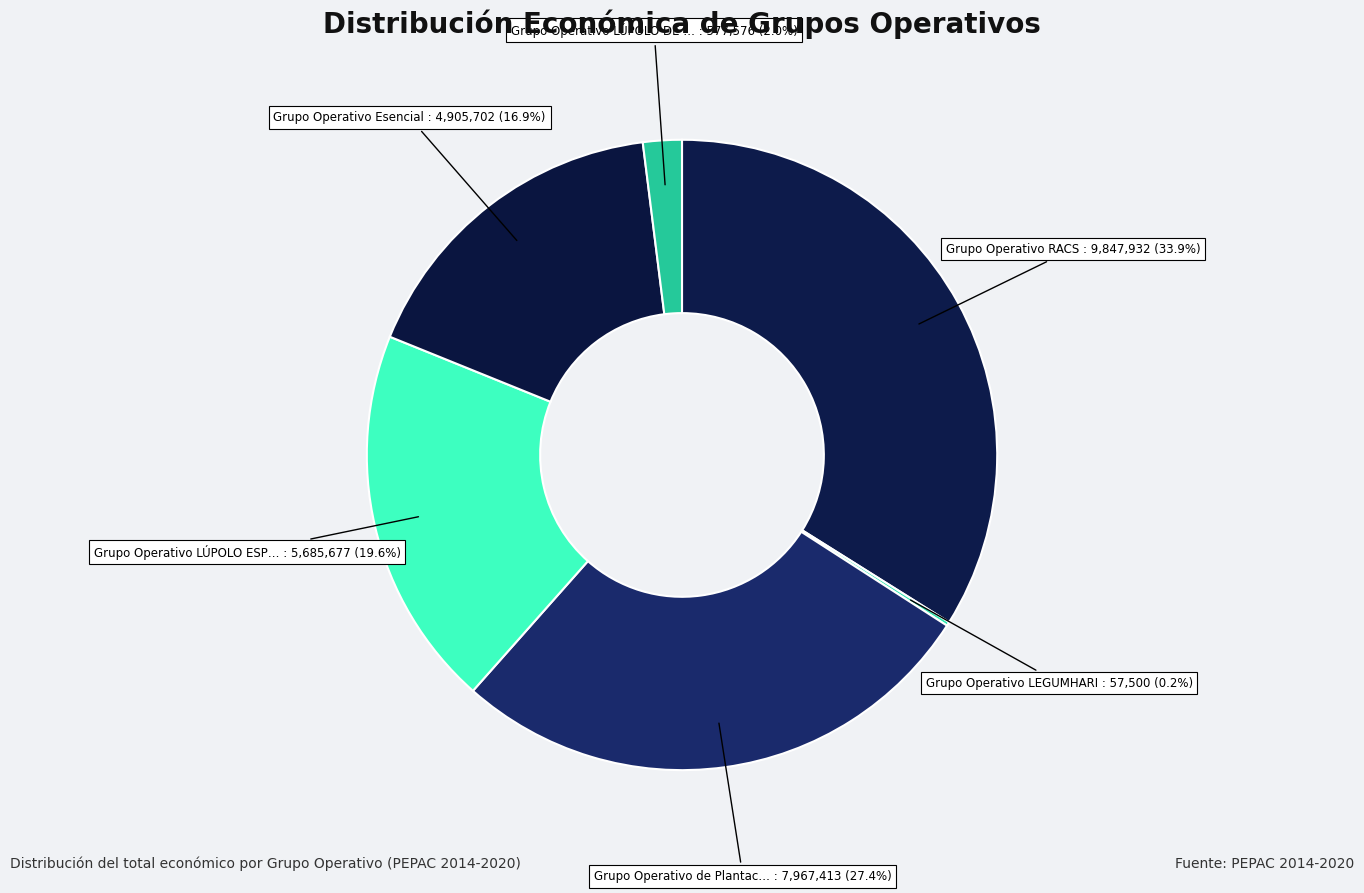

To the nearest percent, what is the average slice percentage?

17%